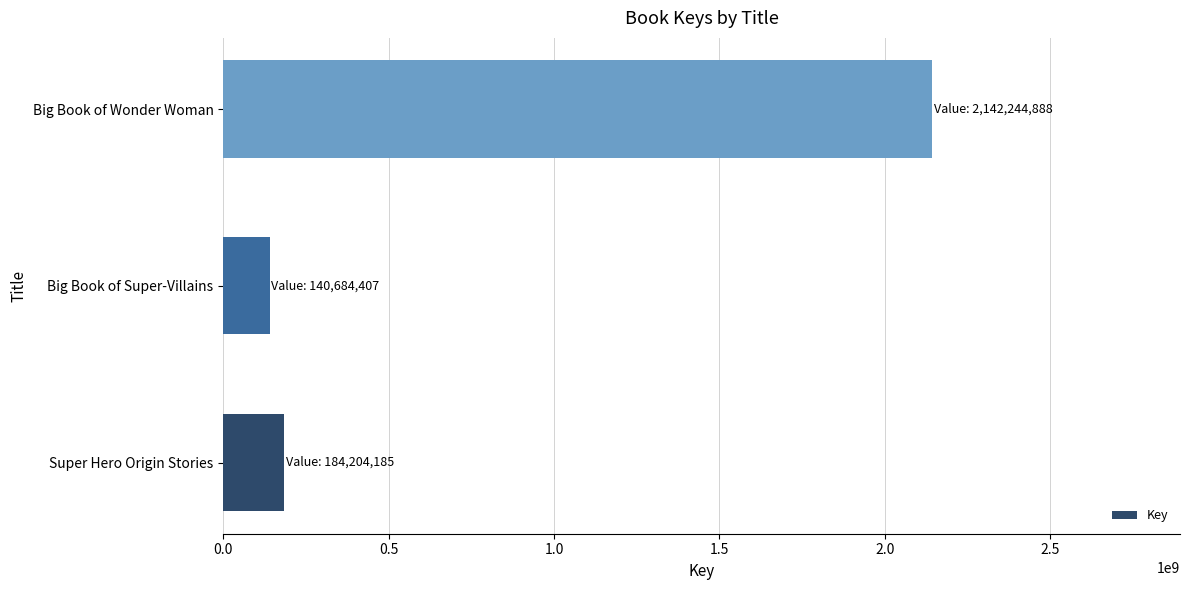

Reading bottom to top, list all the values displayed in this chart.

184204185	140684407	2142244888